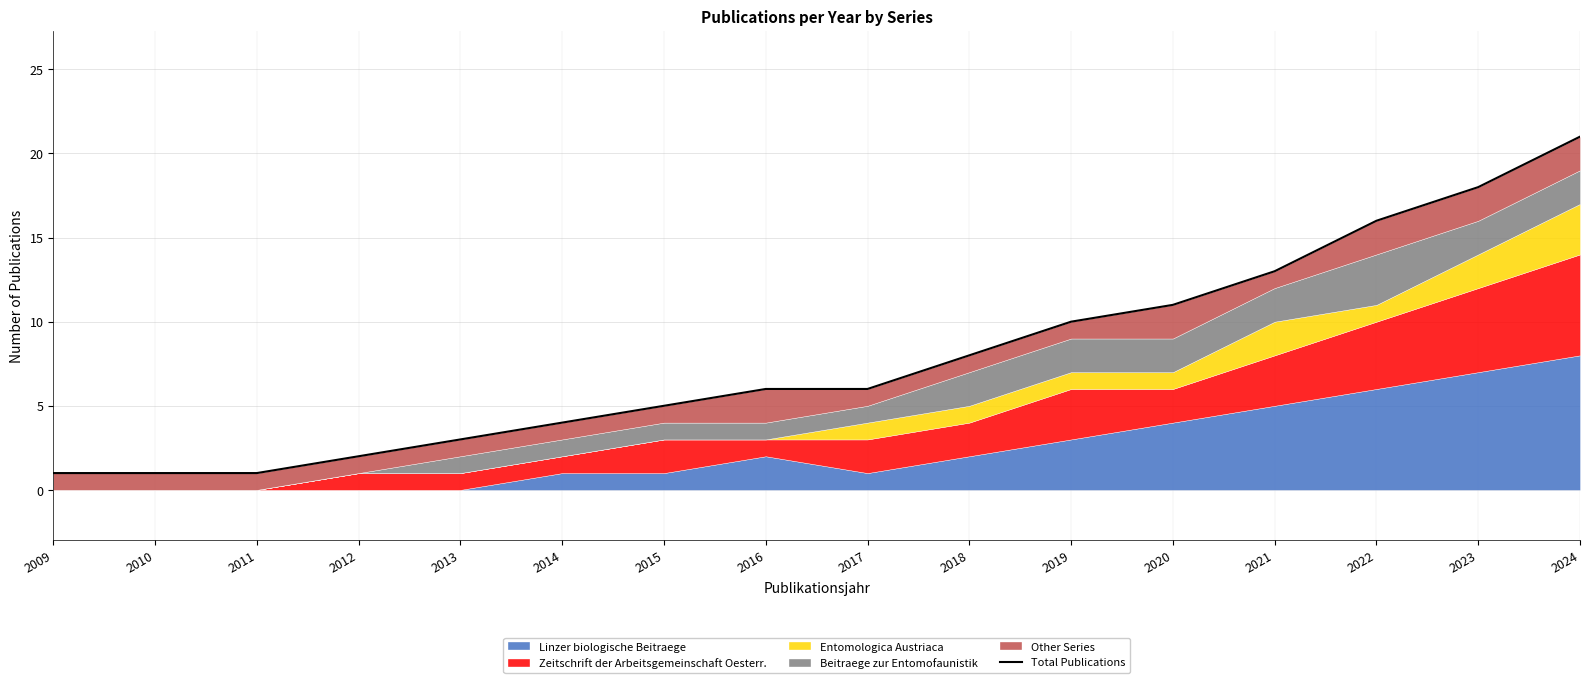

What is the approximate value at 2019?

10